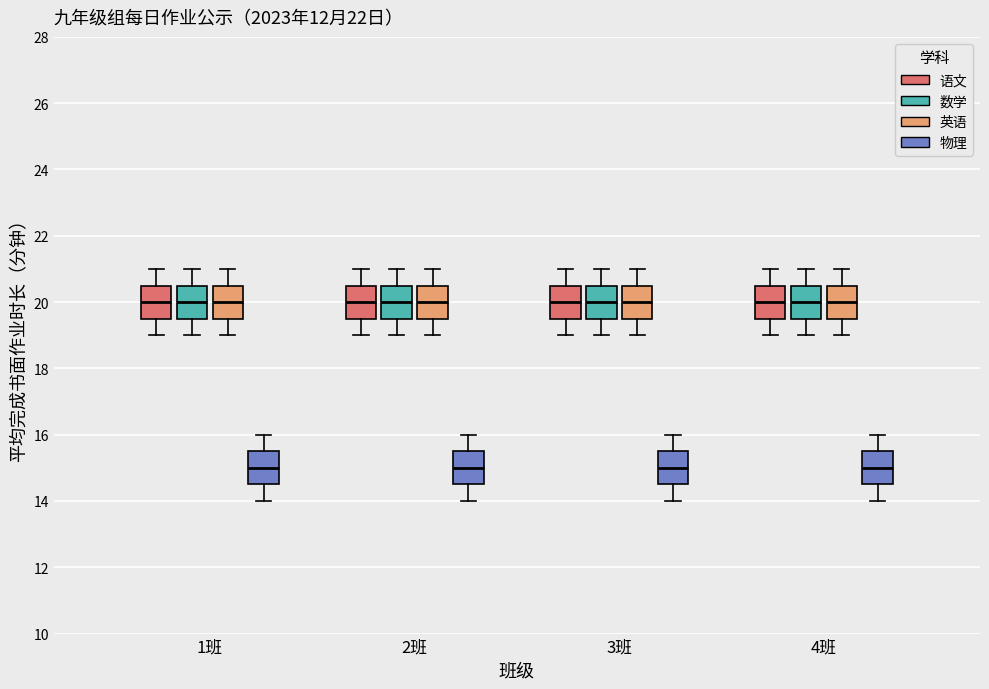

Where is the lower edge of the box for 2班 (语文) on the y-axis? The values are not printed on the chart, so give them approximately, as read against the axis.

19.6